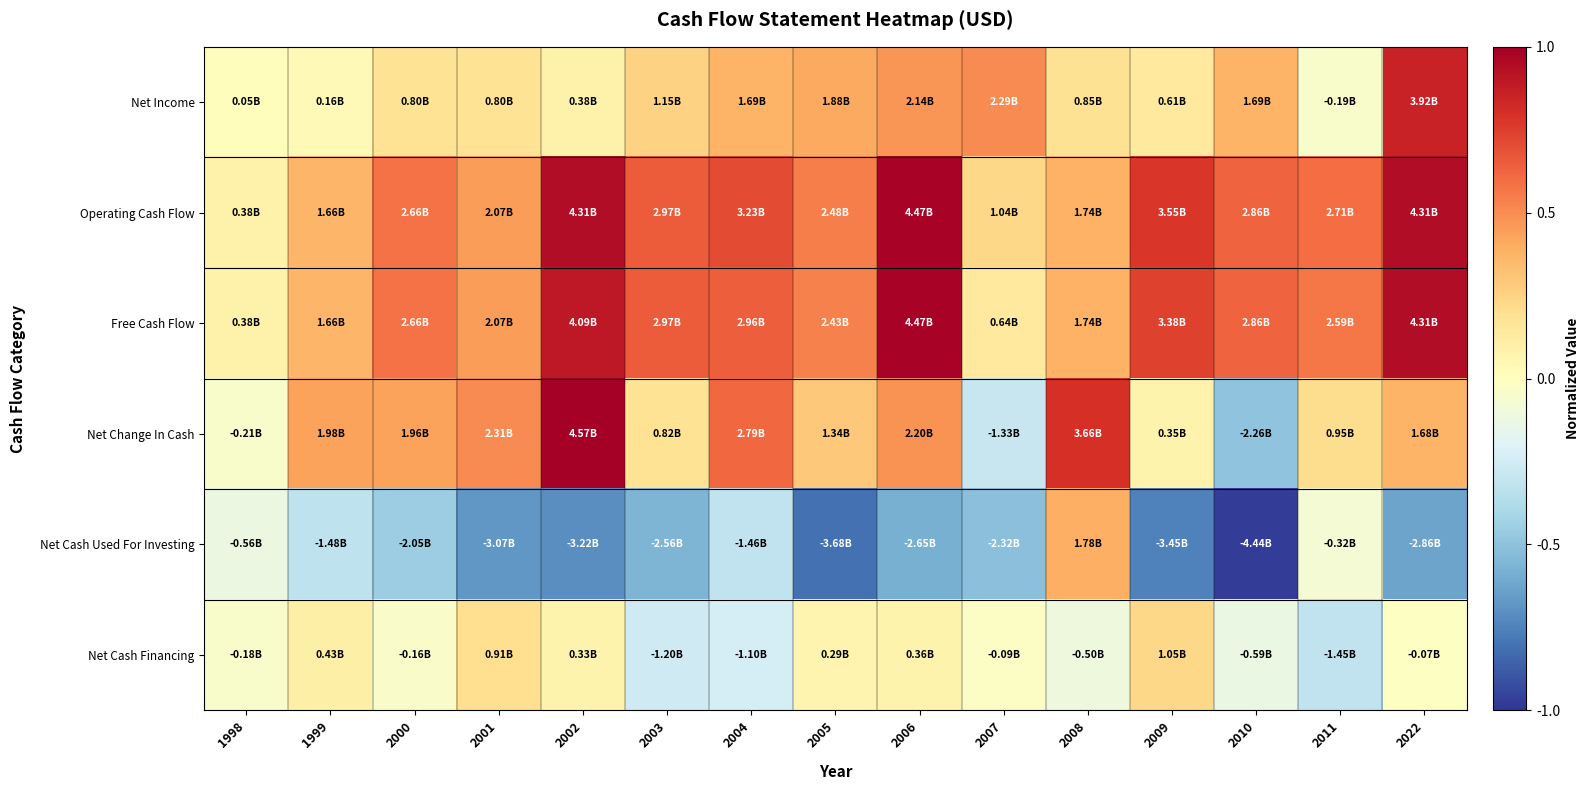

What is the total value across all series at 2009?

1.2